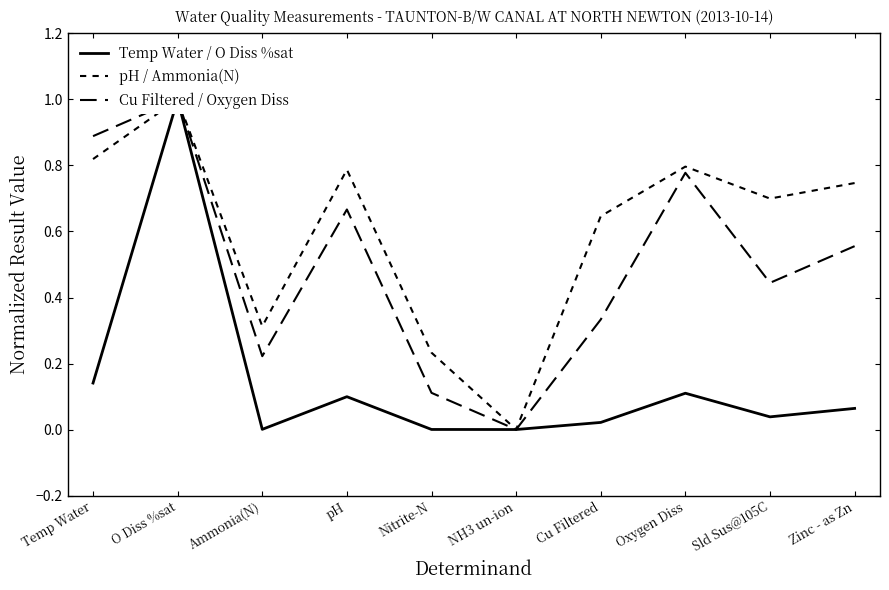

List the series in order of their overall mean, highest first.

pH / Ammonia(N), Cu Filtered / Oxygen Diss, Temp Water / O Diss %sat